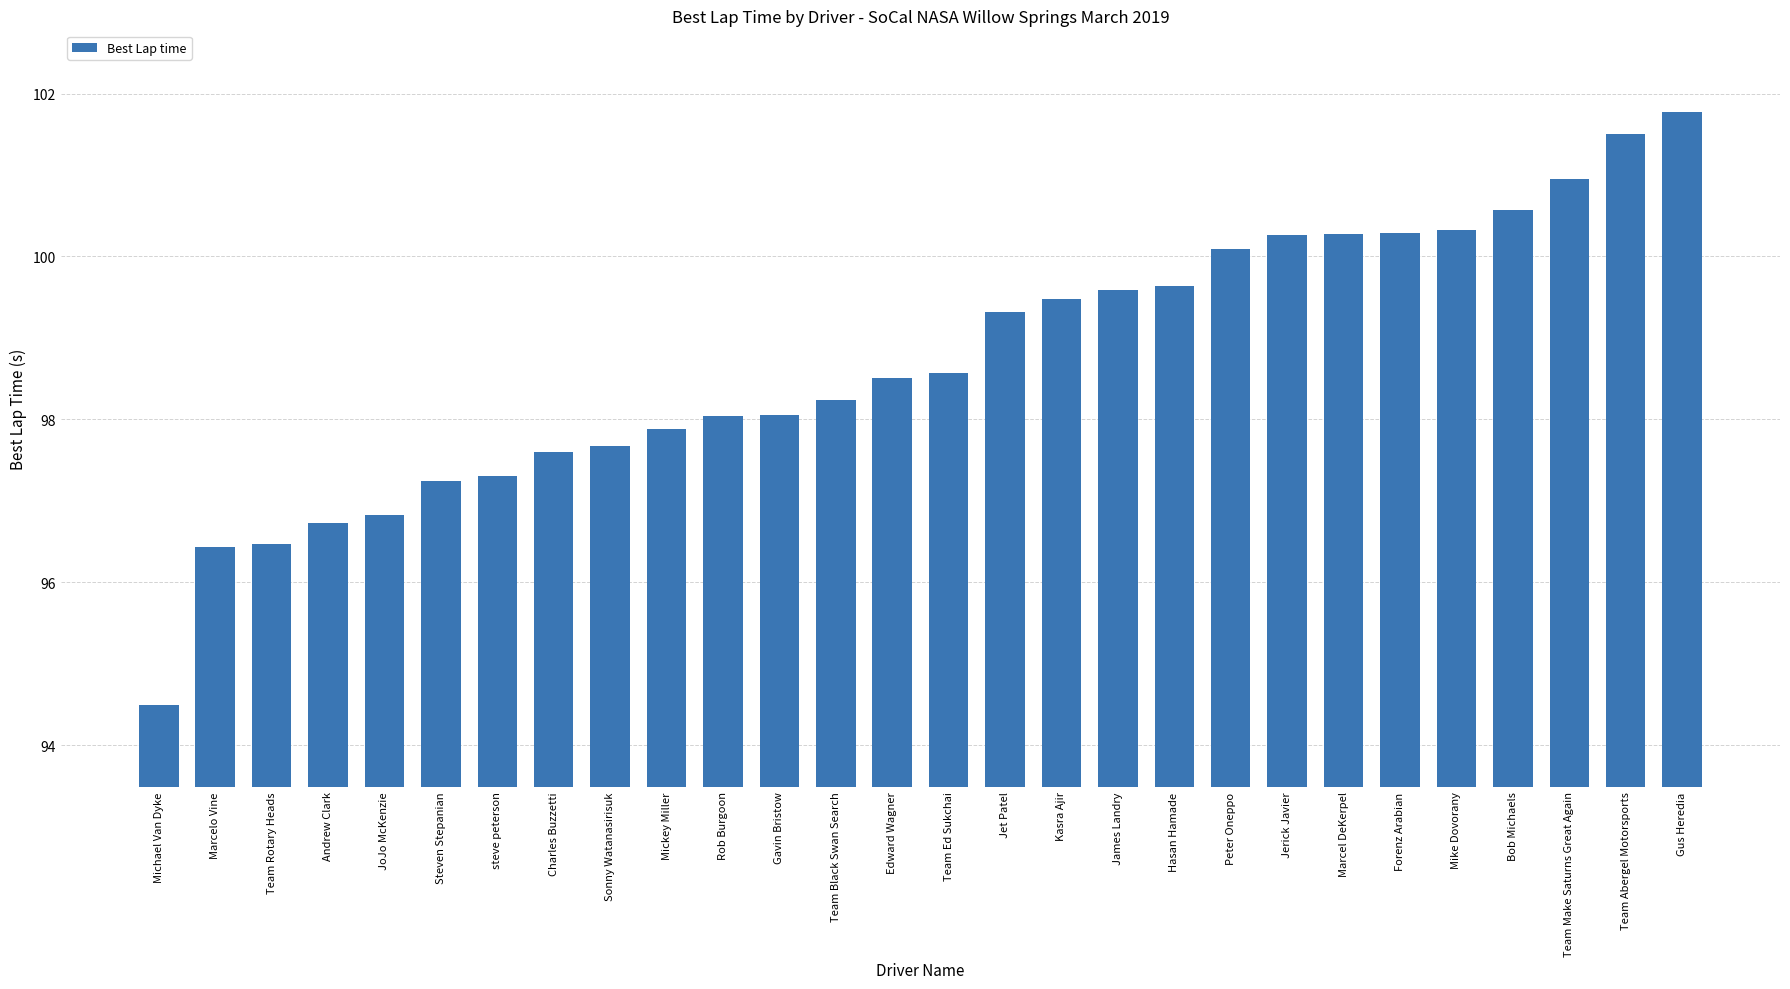

What is the label of the 12th bar from the left?

Gavin Bristow